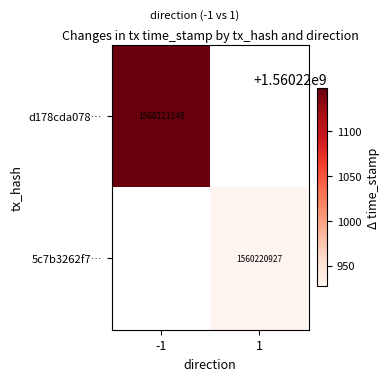

The d178cda078… series shows 1560221148 at -1. True or false?

True